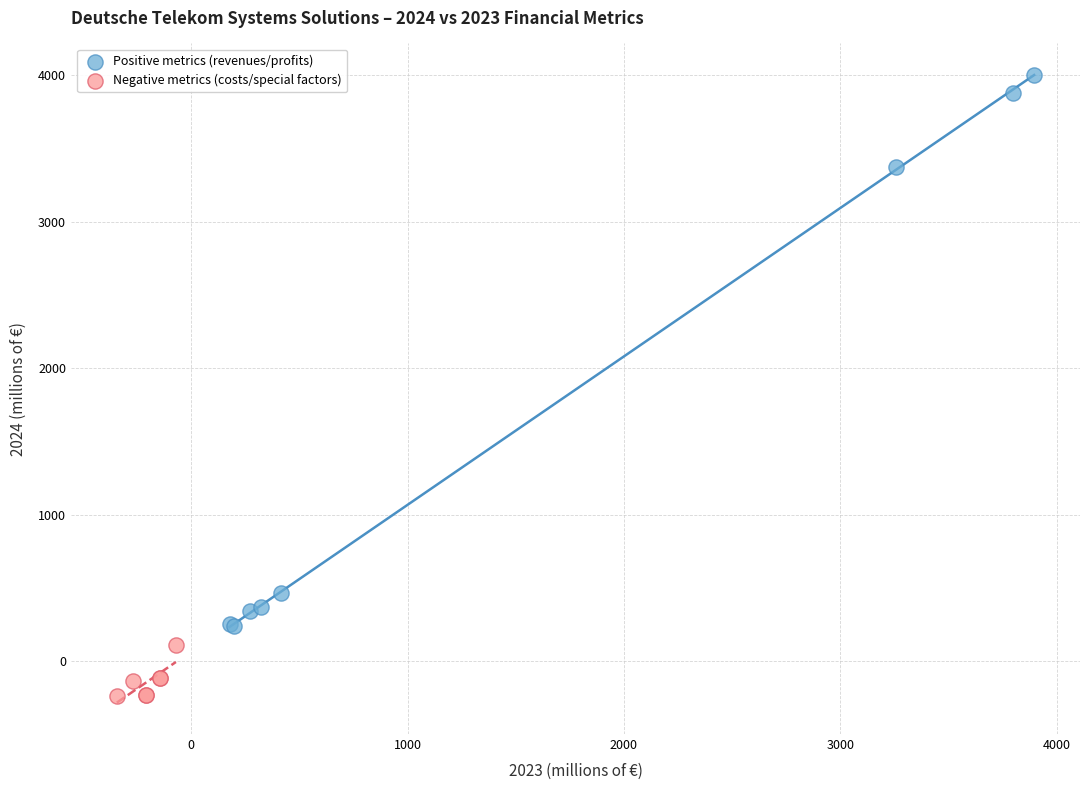

Which series contains the highest Y value?

Positive metrics (revenues/profits)